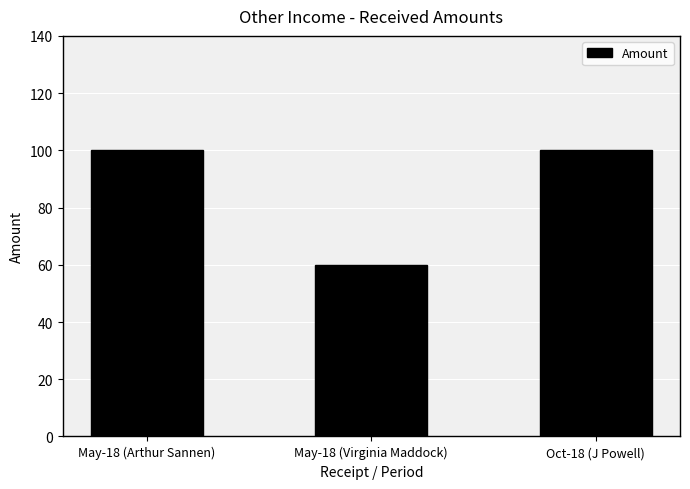

How many series are shown in this chart?

1